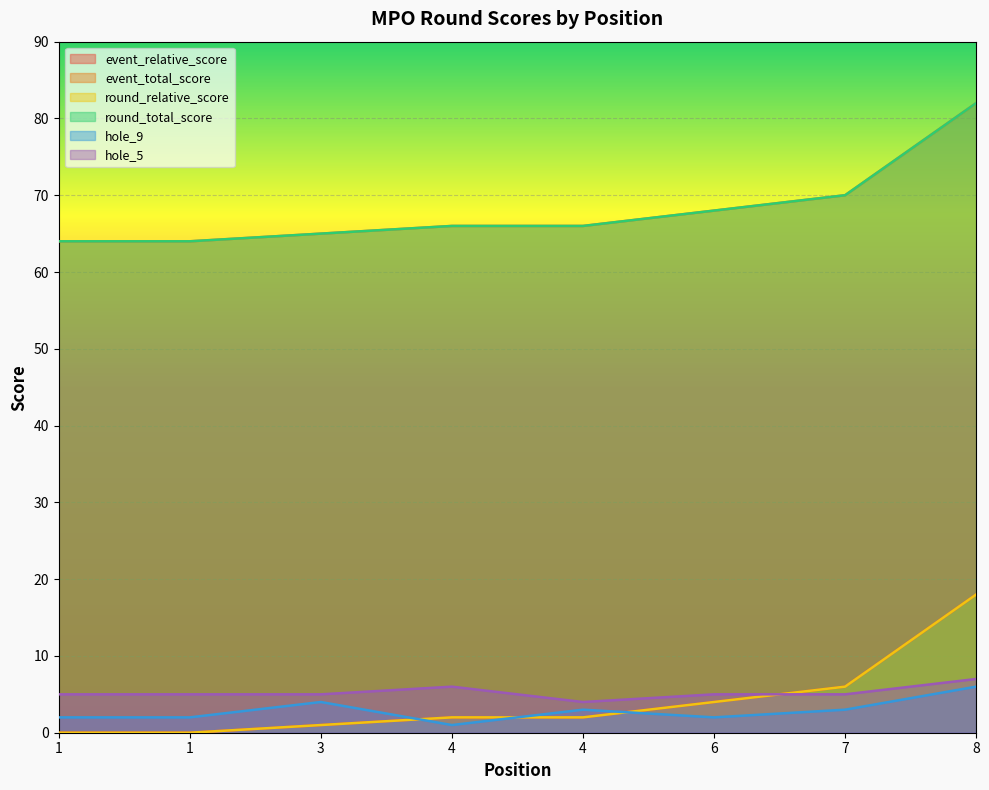

Where is the first local maximum for hole_5?

4